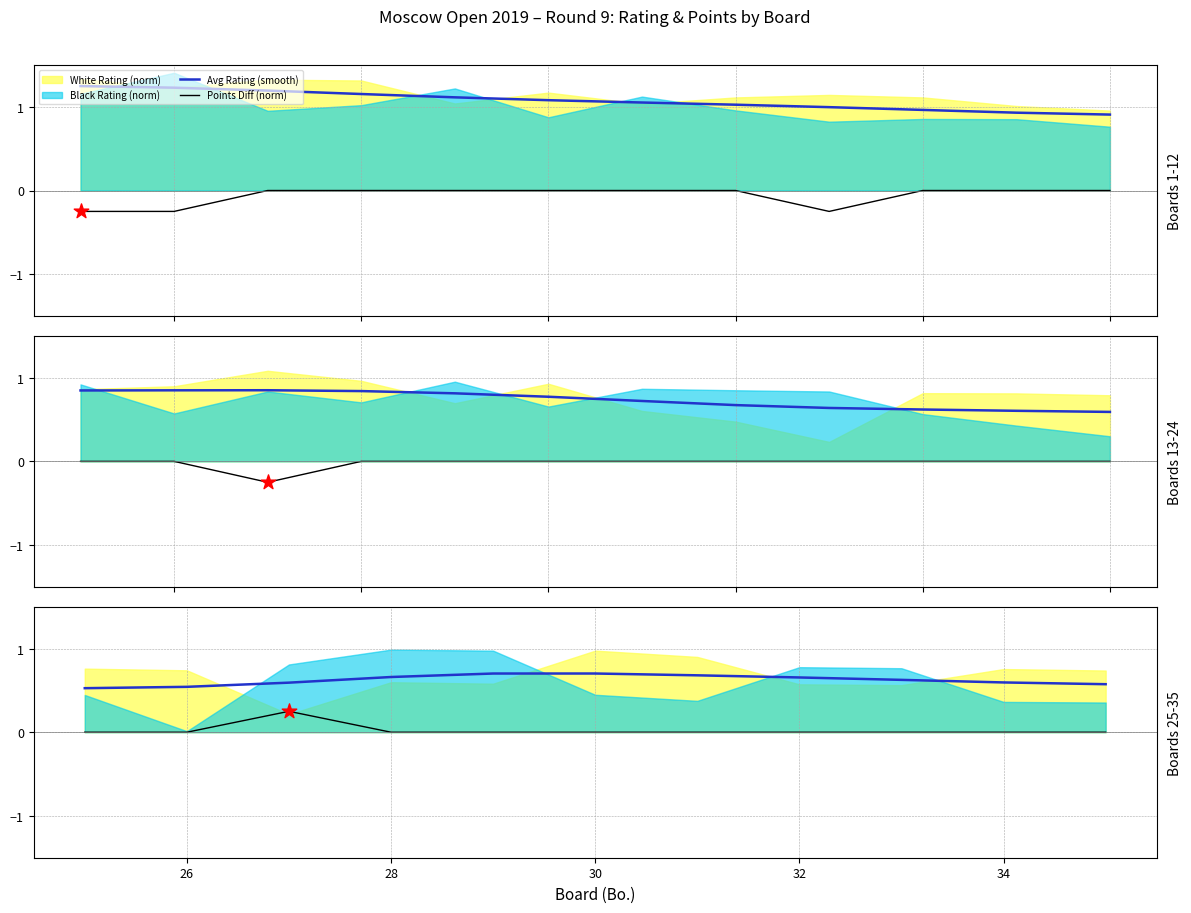

Is the value of Avg Rating (smooth) at 32 greater than the value of Points Diff (norm) at 26?

Yes